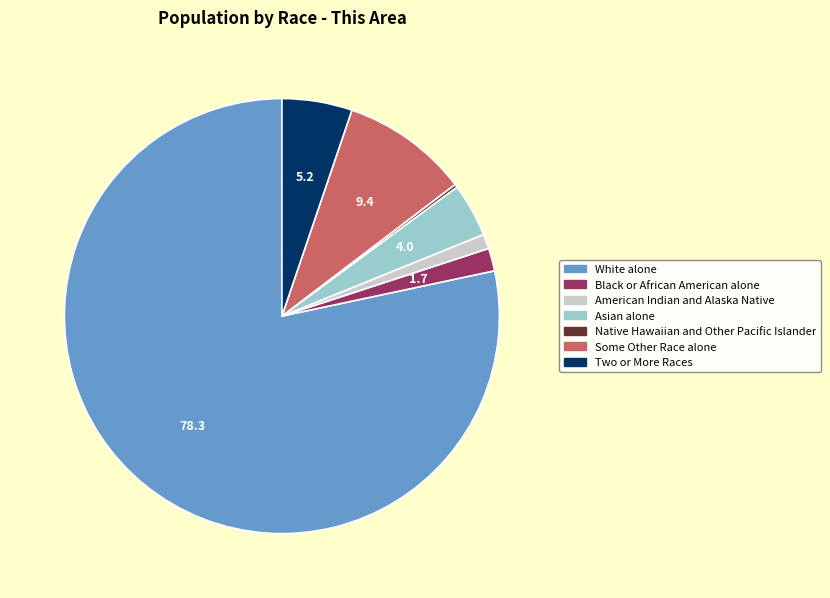

Is there a majority slice in this chart?

Yes